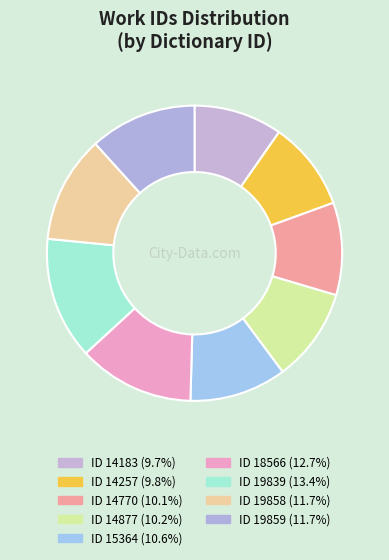

Count the number of slices in the pie.

9